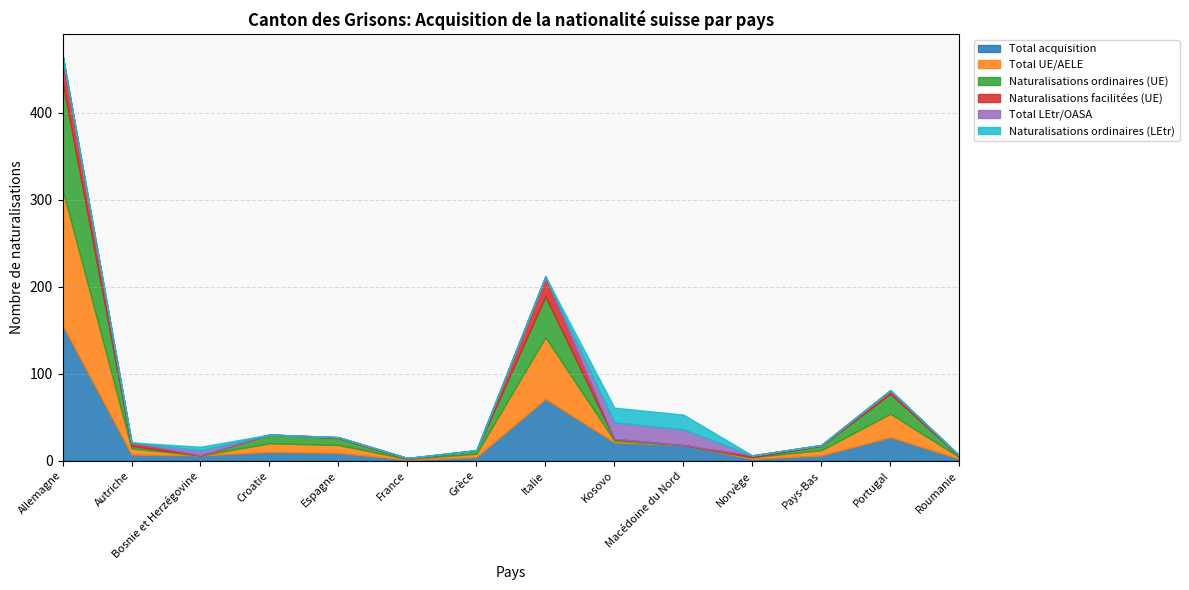

What position from the left is Espagne?

5